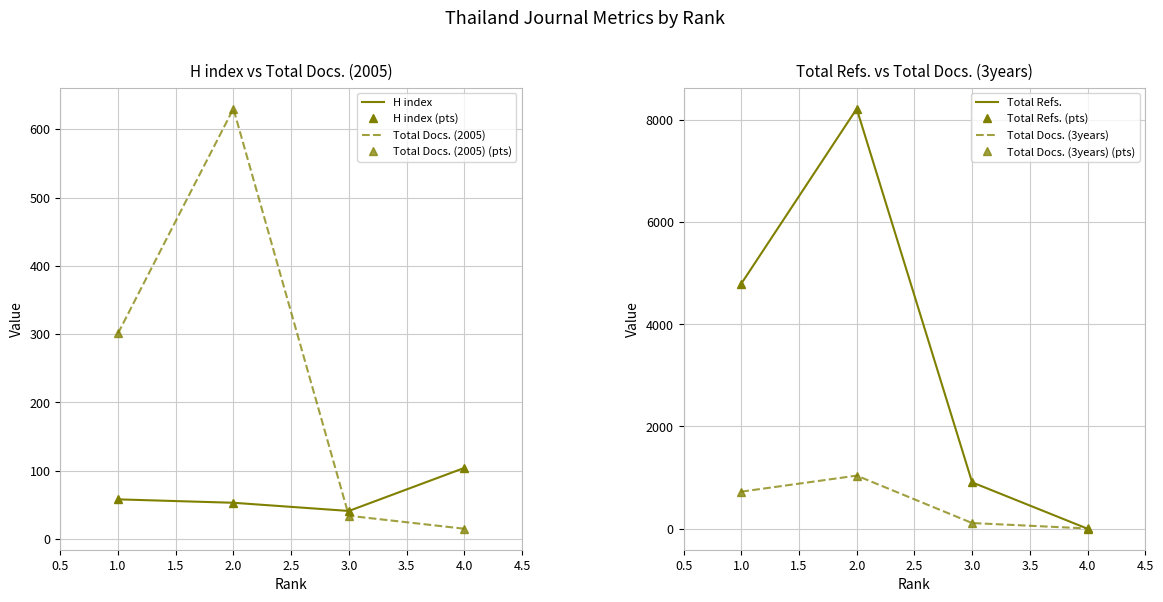

The Total Docs. (2005) series shows 378 at 2. True or false?

False